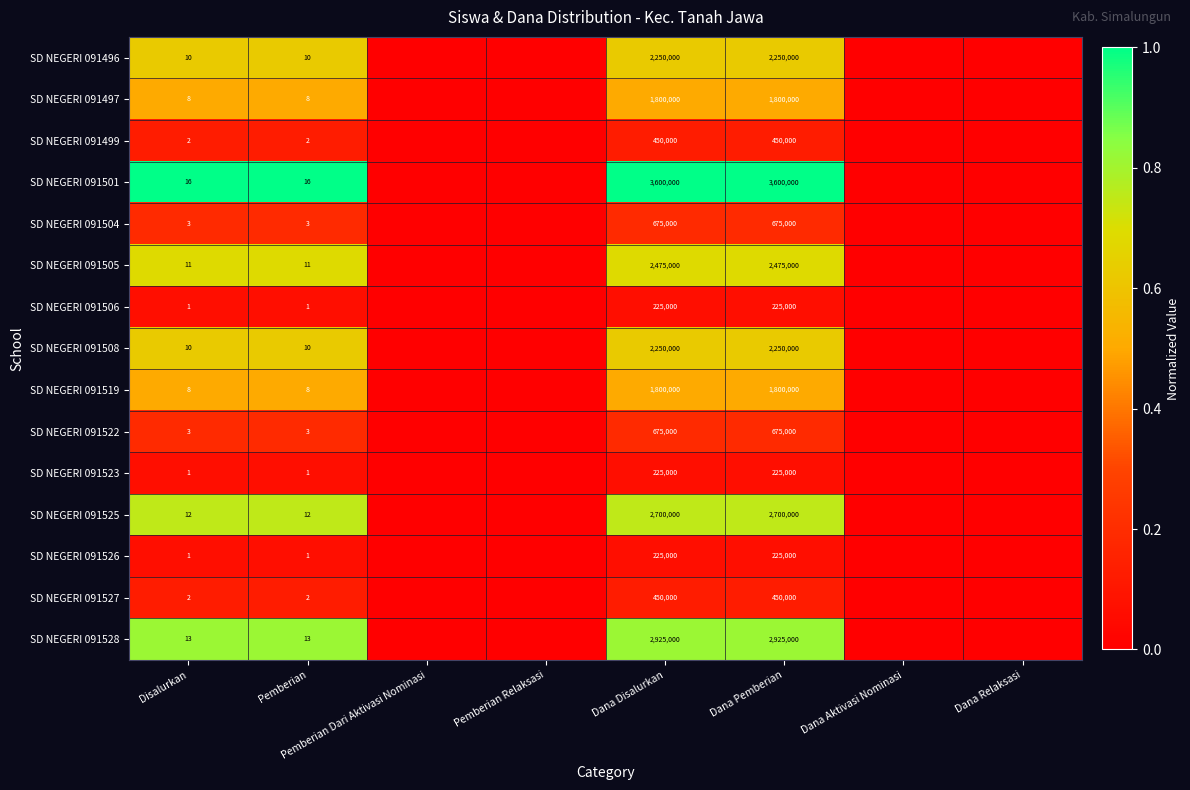

What is the total value across all series at Disalurkan?

101